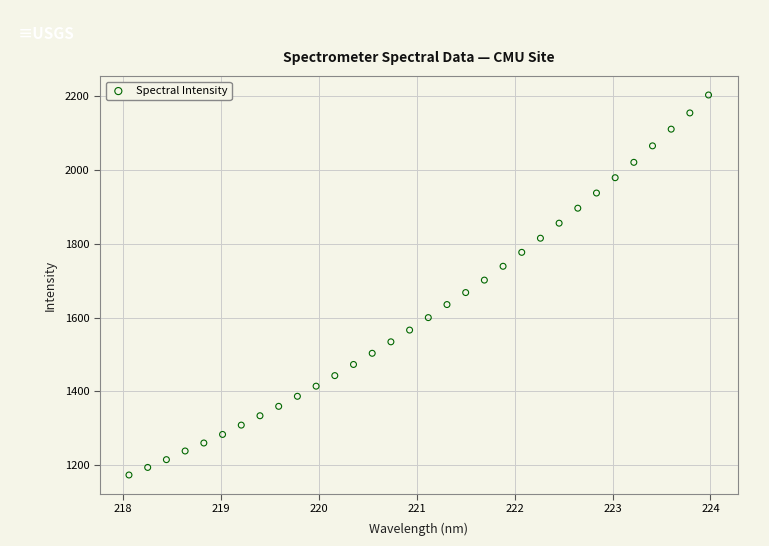

What is the range of X values (max minus min)?

5.9